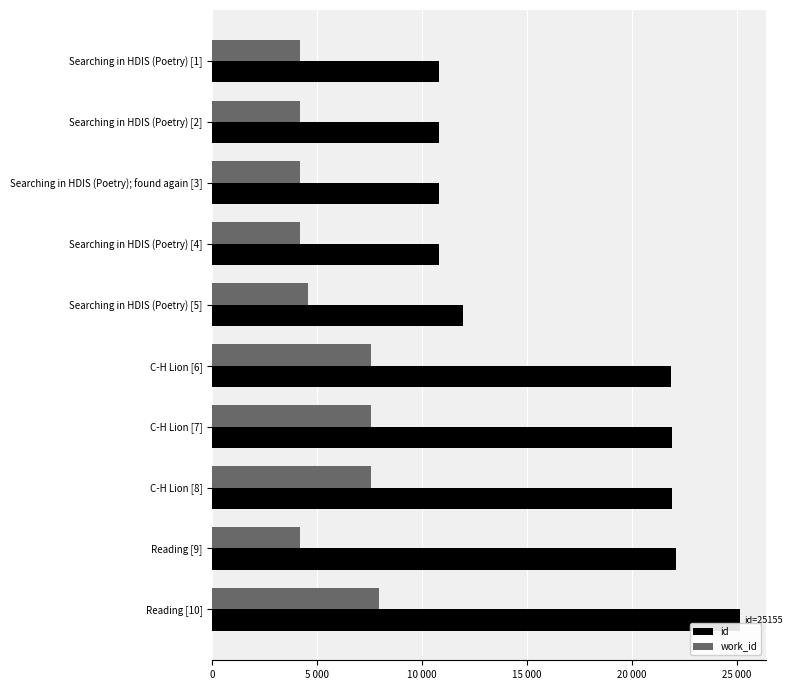

What are all the series names shown in the legend?

id, work_id